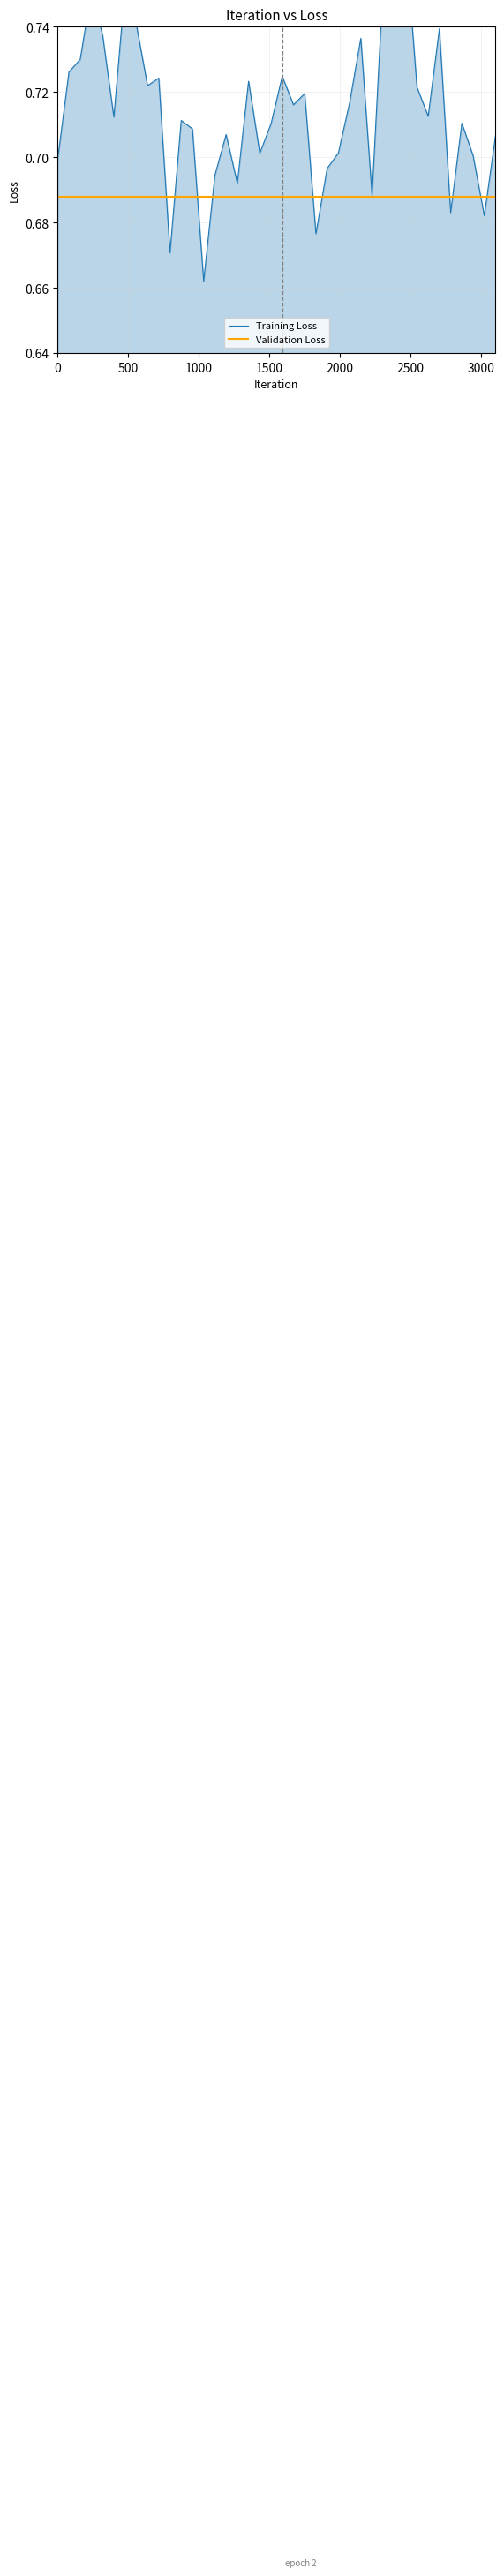

List the series in order of their overall mean, highest first.

Training Loss, Validation Loss